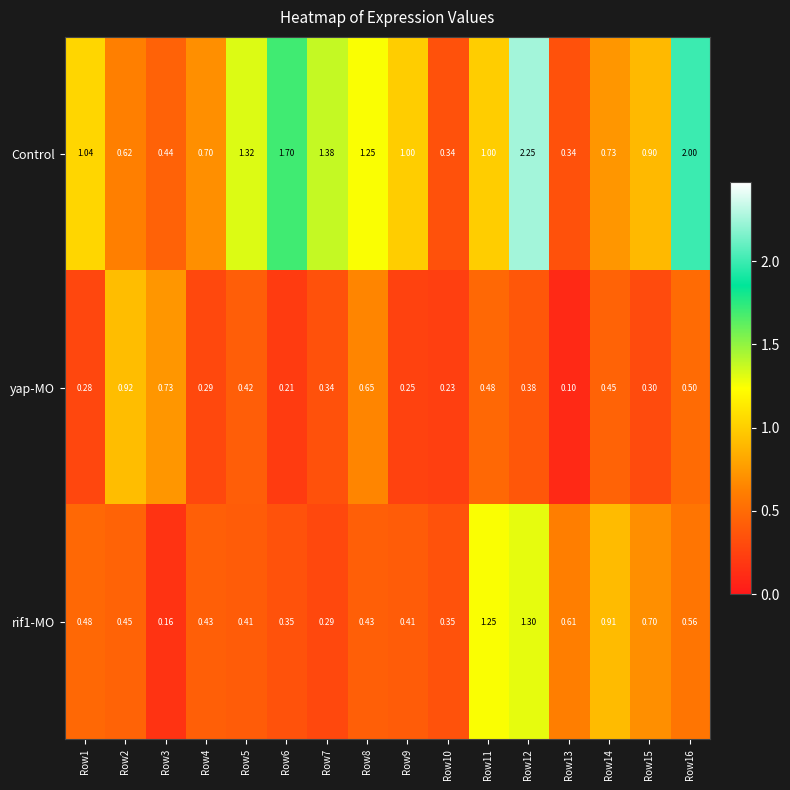

Which series changed the most between Row3 and Row8?

Control